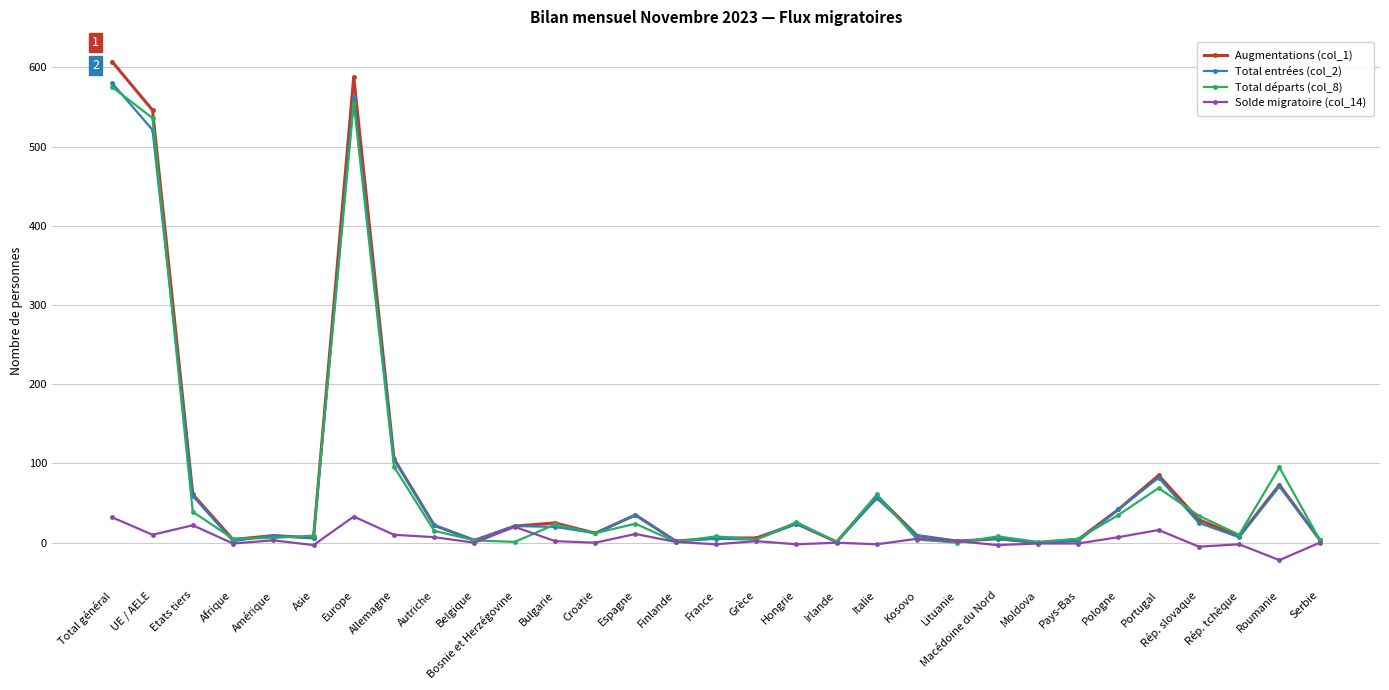

True or false: Solde migratoire (col_14) has more than 0 interior local peaks.

True